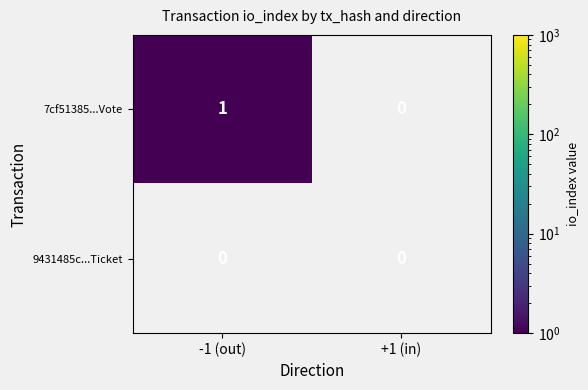

At which category does the chart reach its peak across all series?

-1 (out)